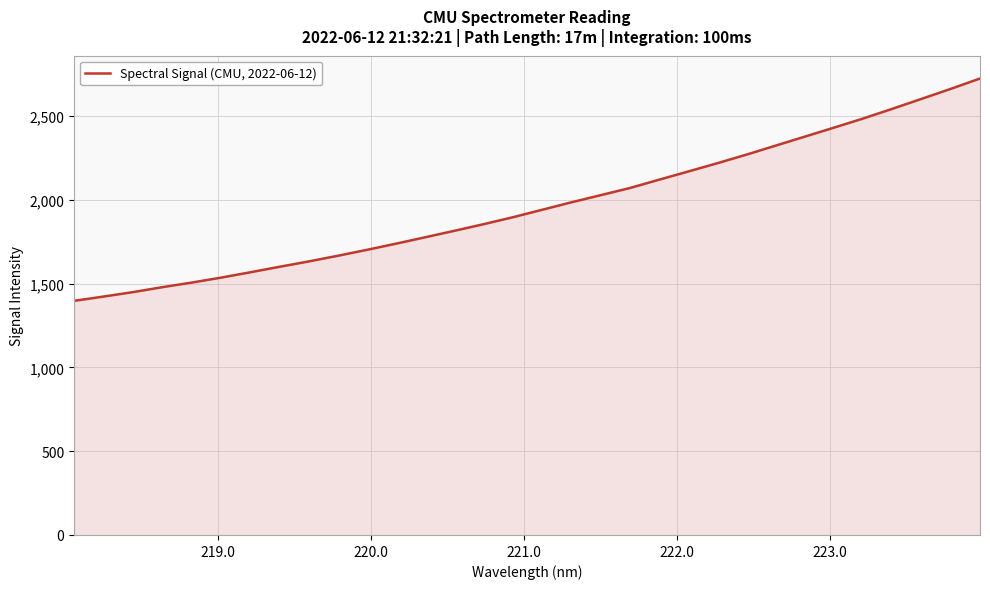

How many distinct data groups are displayed?

1